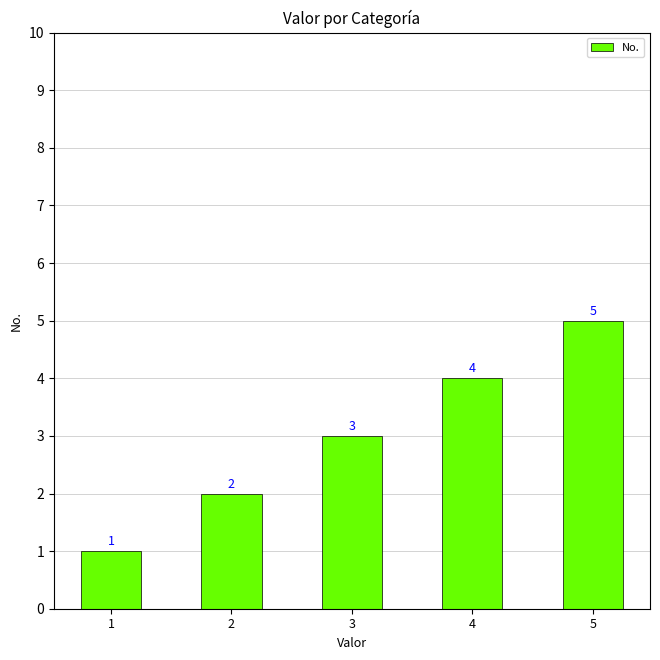

Count the number of categories in the chart.

5